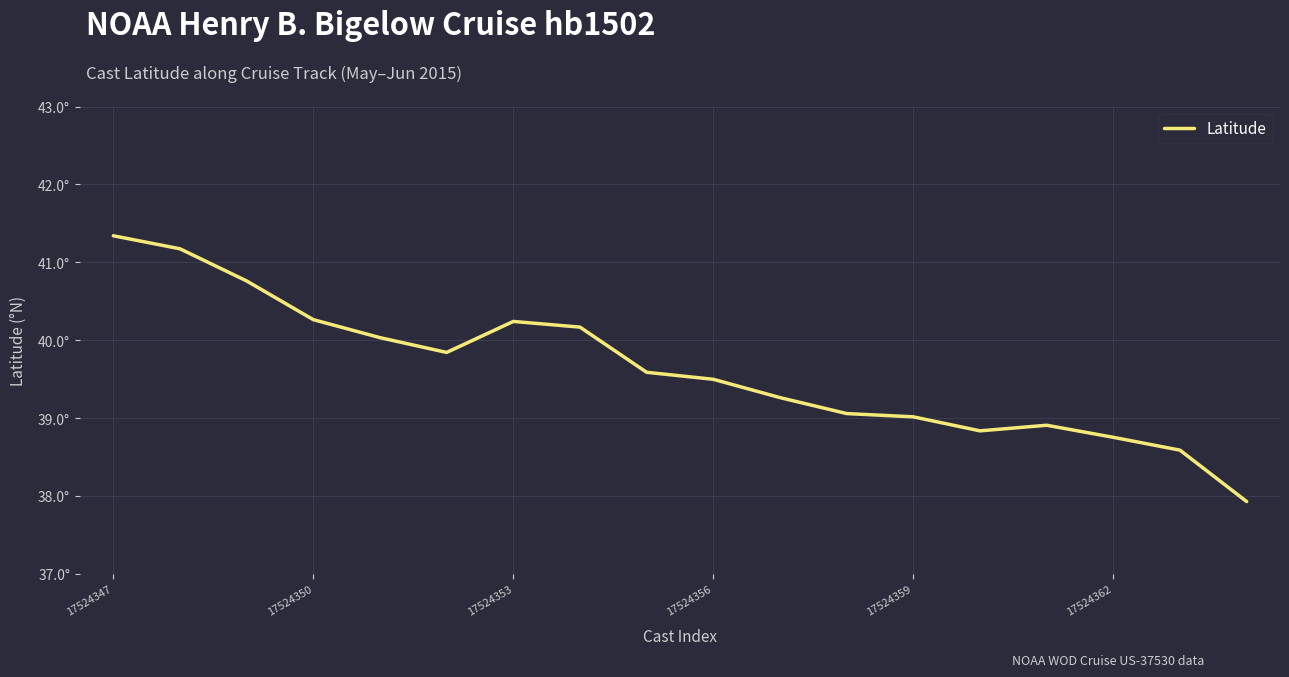

Is this an area chart (filled region under the line)?

No